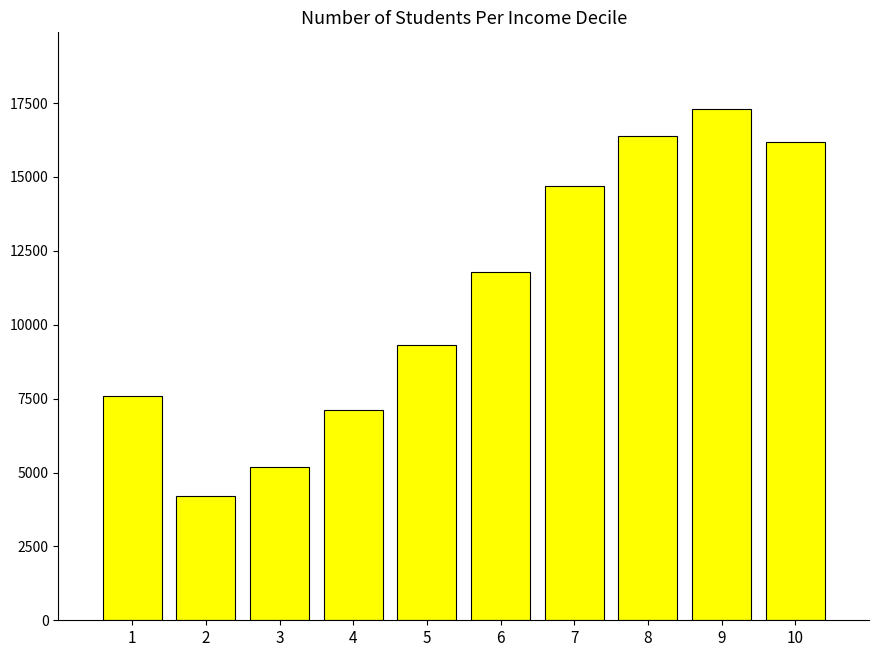

Reading left to right, what are all the values shown in this chart?

7600	4200	5200	7100	9300	11800	14700	16400	17300	16200